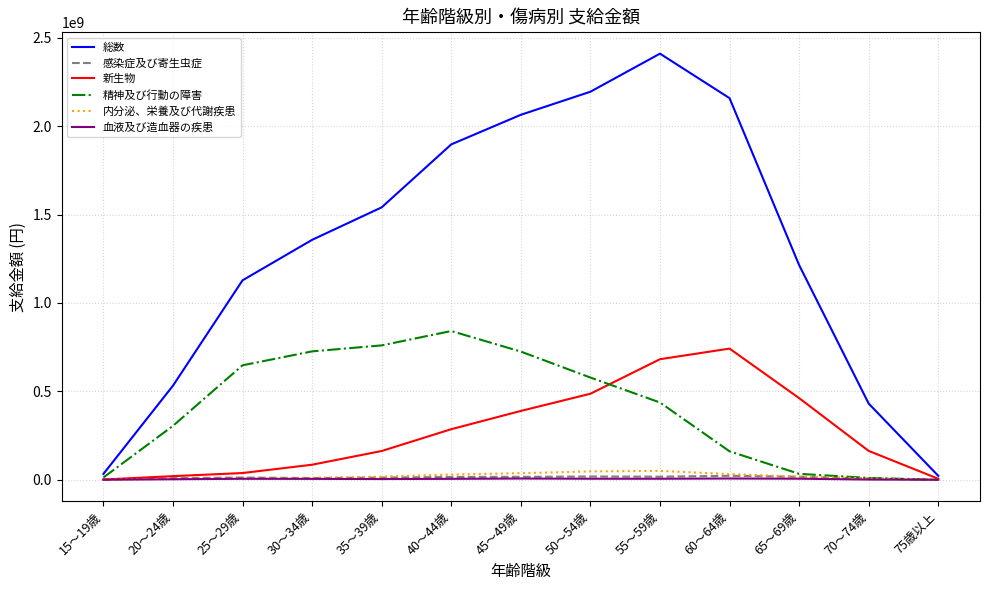

Where is 新生物 nearest to the value 371582514?

45～49歳